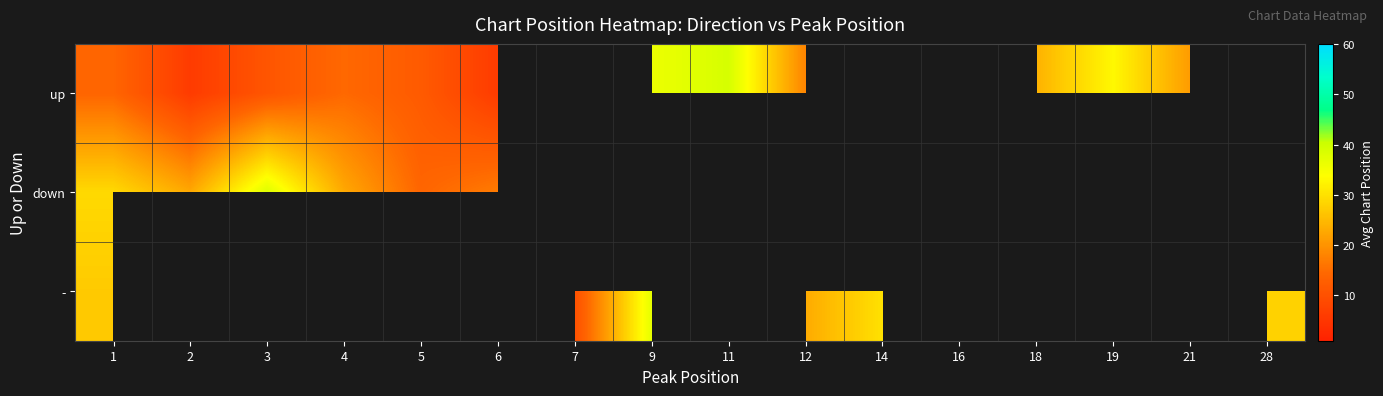

At how many categories does at least one series exceed 8?

16